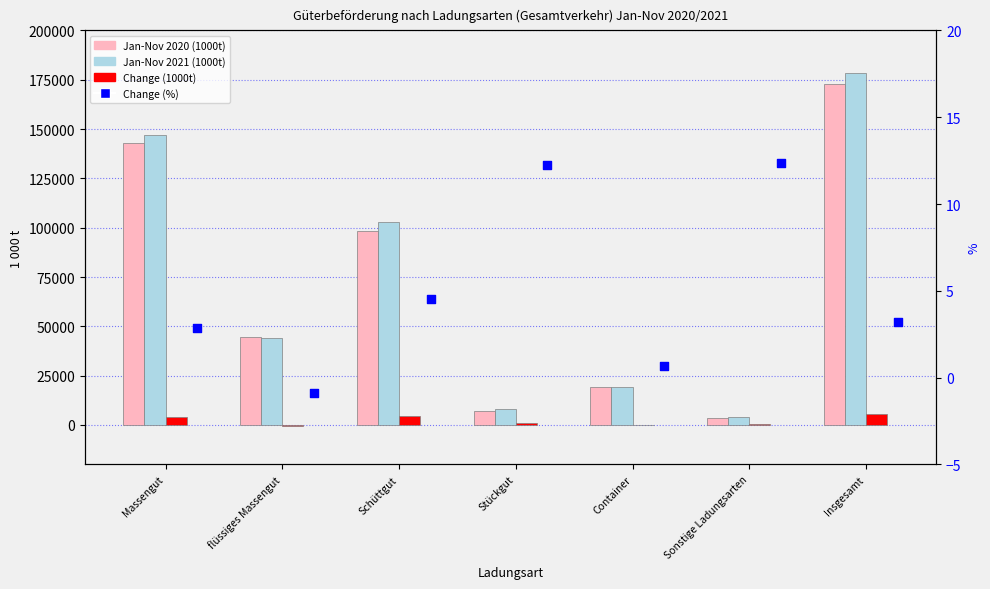

Is the value of Jan-Nov 2020 (1000t) at Massengut greater than the value of Jan-Nov 2021 (1000t) at Stückgut?

Yes